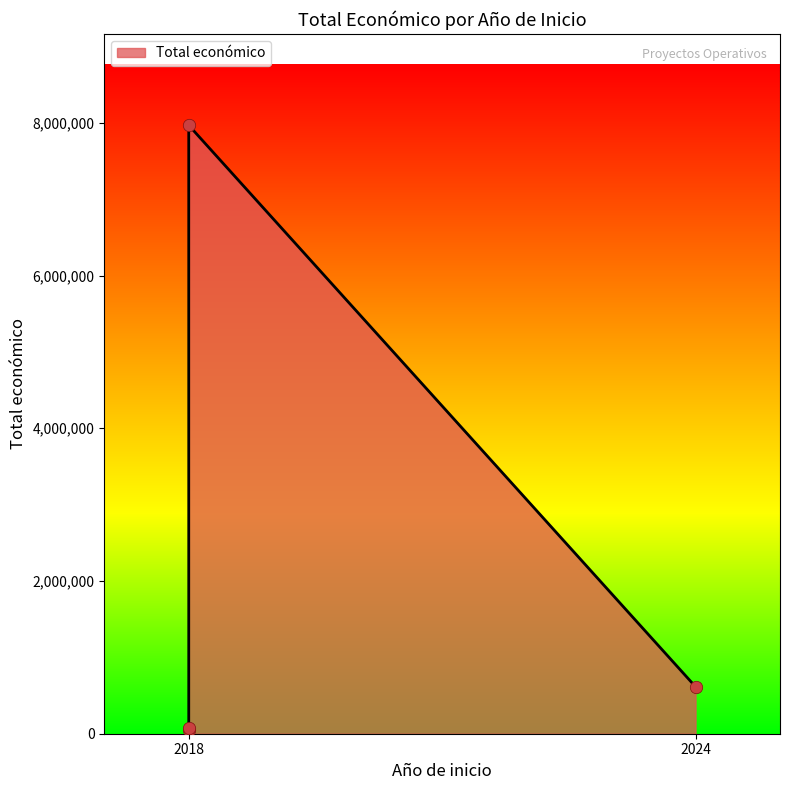

Between 2024 and 2018, which is larger?

2024